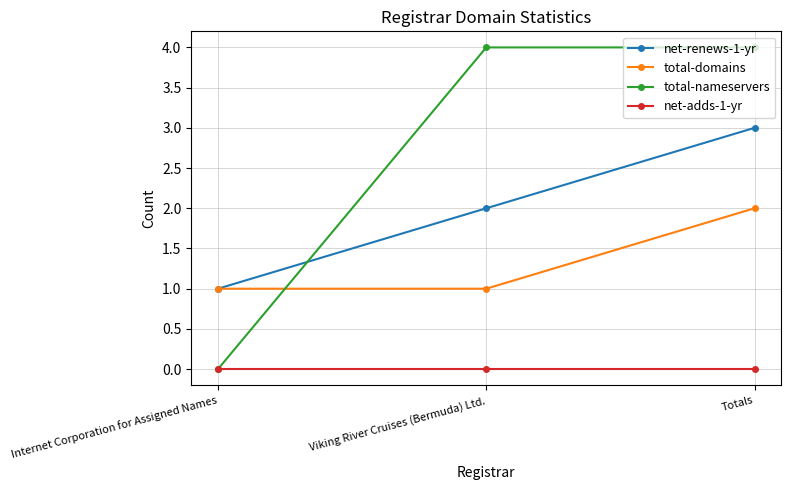

How many lines are shown in the chart?

4